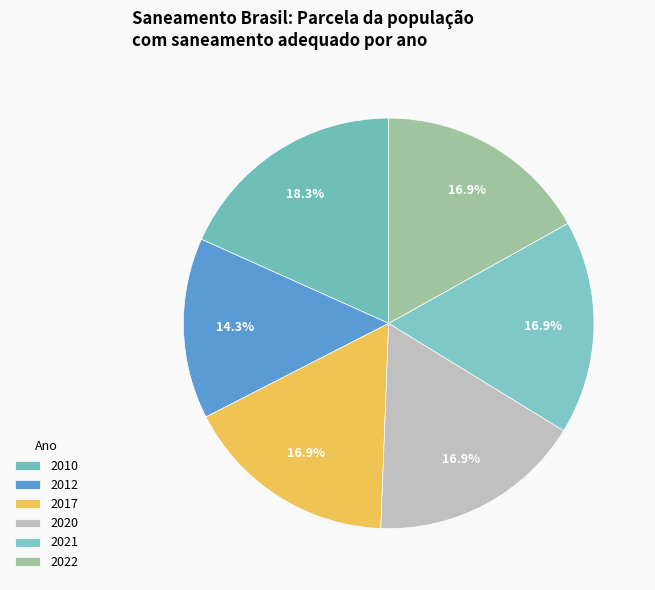

Count the number of slices in the pie.

6